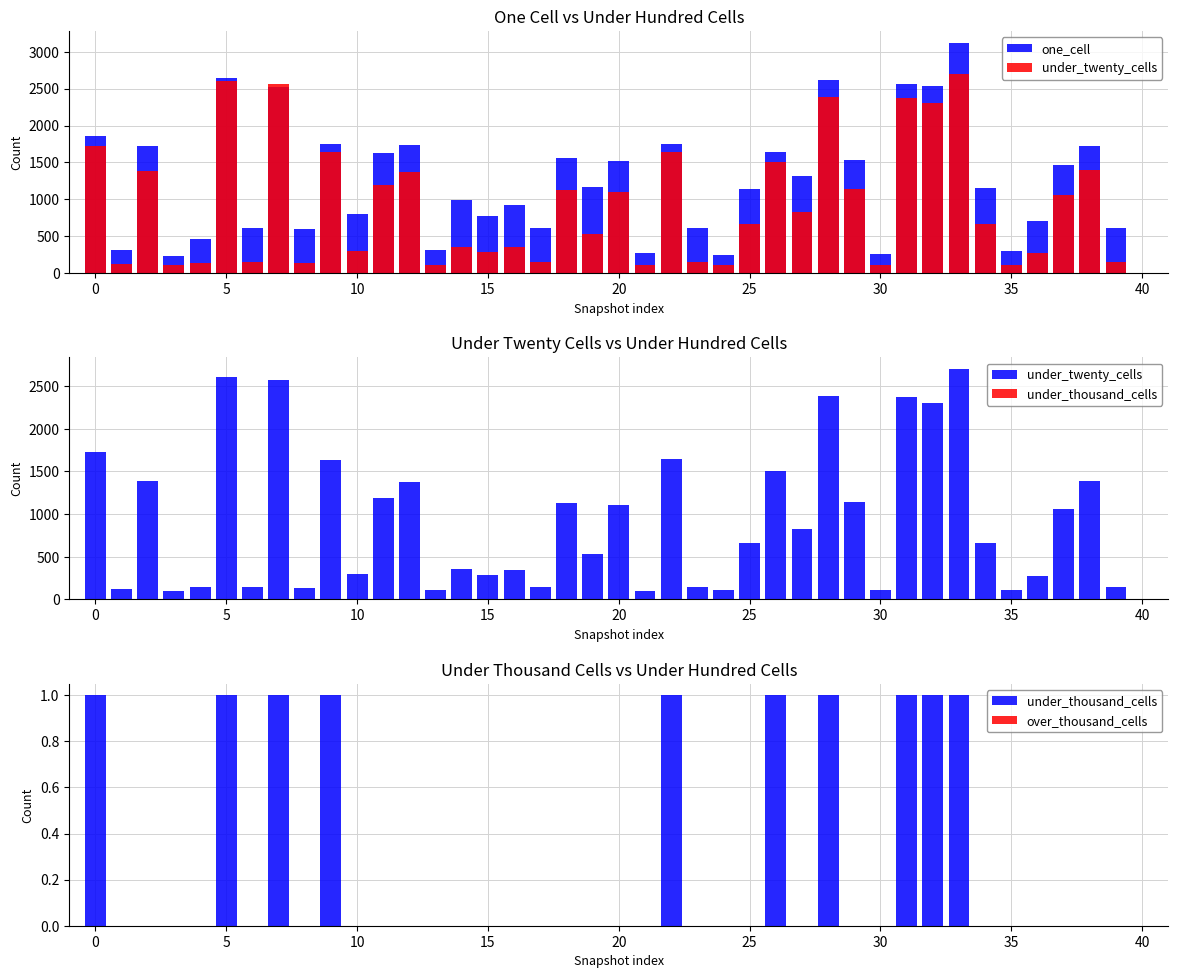

Reading left to right, what are all the values shown in this chart?

one_cell: 1860	317	1716	230	454	2649	613	2517	598	1752	806	1623	1740	307	985	778	926	615	1556	1165	1525	264	1744	612	248	1141	1635	1319	2619	1537	263	2569	2541	3126	1147	303	708	1465	1727	613
under_twenty_cells: 1727	116	1385	101	139	2603	148	2569	131	1639	300	1190	1376	108	351	285	347	142	1126	529	1104	102	1647	142	104	659	1502	822	2382	1137	104	2372	2307	2701	664	108	271	1063	1391	149
under_thousand_cells: 1	0	0	0	0	1	0	1	0	1	0	0	0	0	0	0	0	0	0	0	0	0	1	0	0	0	1	0	1	0	0	1	1	1	0	0	0	0	0	0
over_thousand_cells: 0	0	0	0	0	0	0	0	0	0	0	0	0	0	0	0	0	0	0	0	0	0	0	0	0	0	0	0	0	0	0	0	0	0	0	0	0	0	0	0